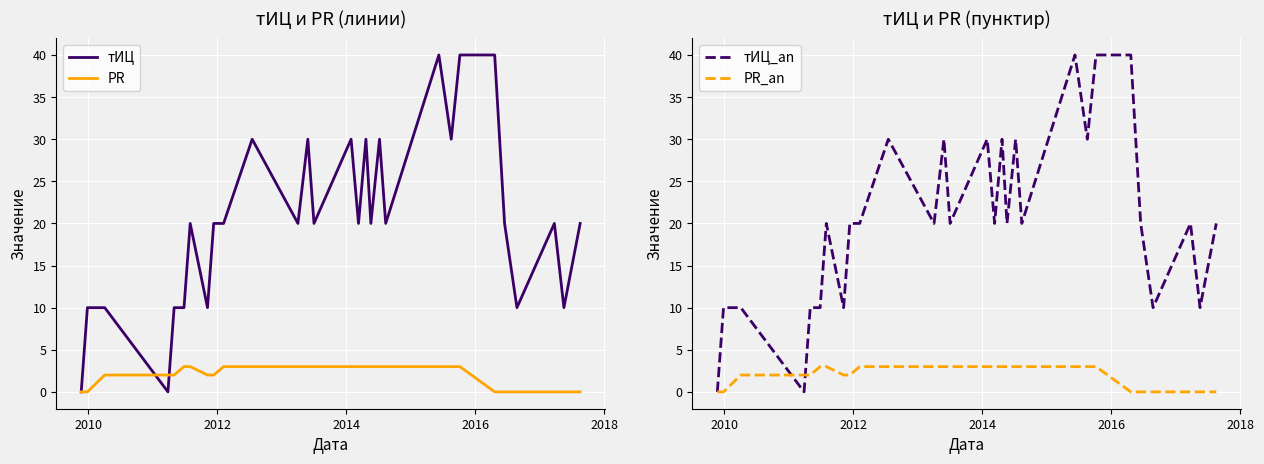

How many distinct data groups are displayed?

4